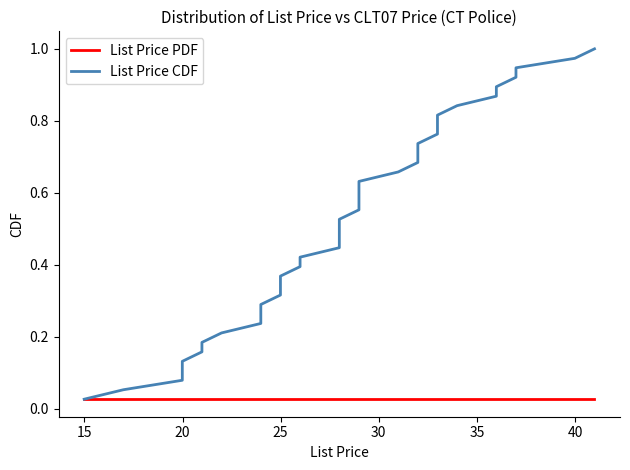

Does the chart display data point markers on the line(s)?

No